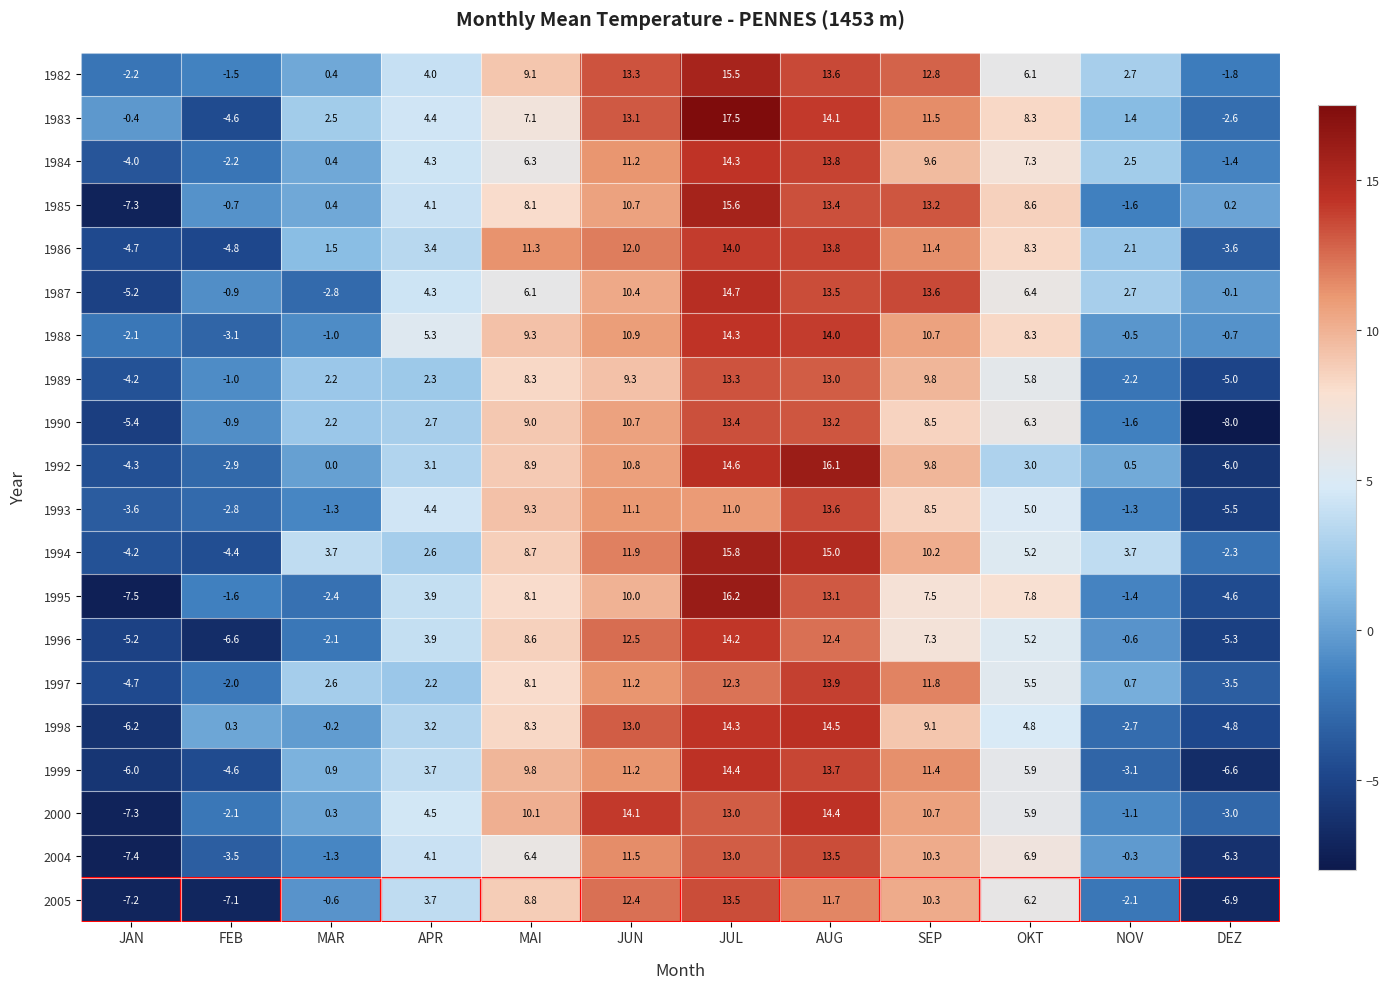

How many values in 2005 are above zero?

7